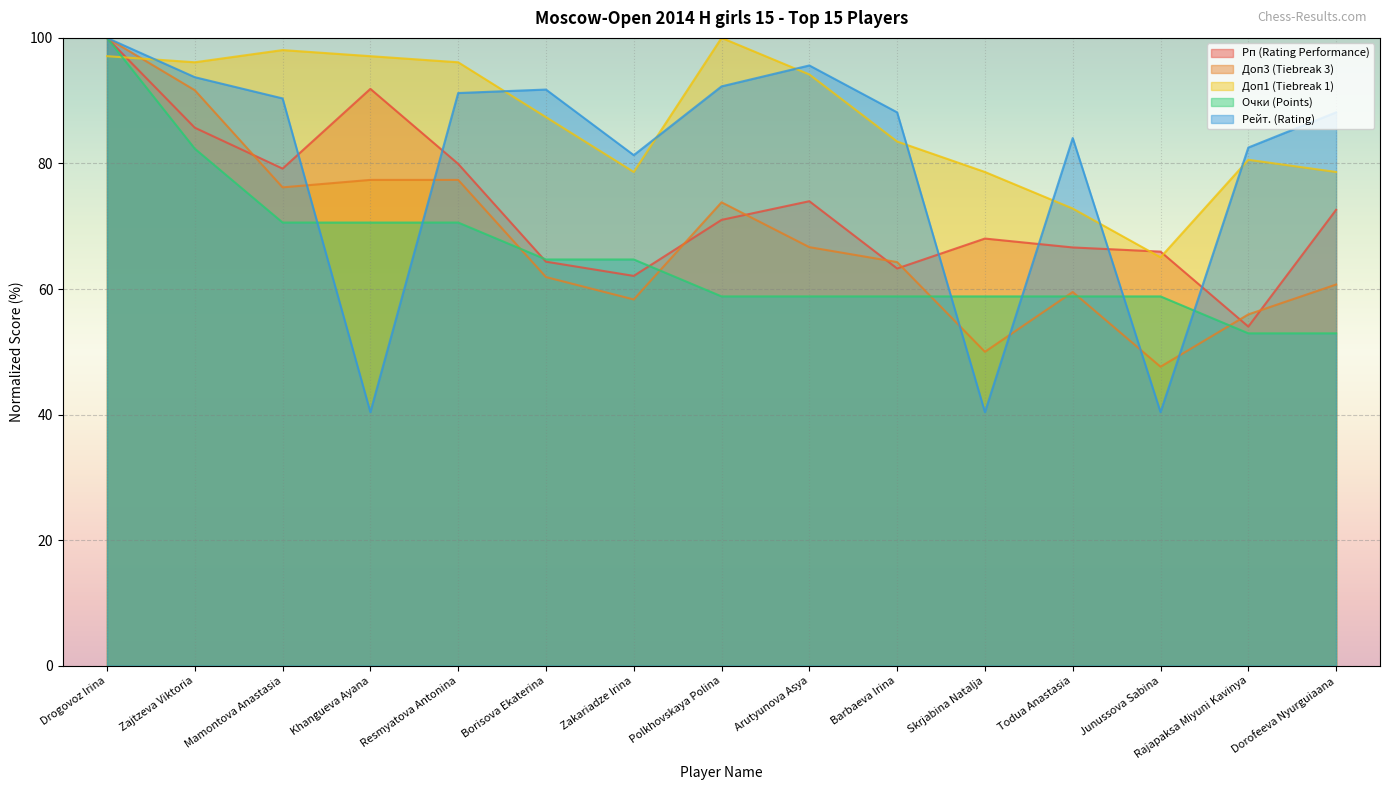

What is the difference between the Рейт. (Rating) values at Khangueva Ayana and Zajtzeva Viktoria?

53.4